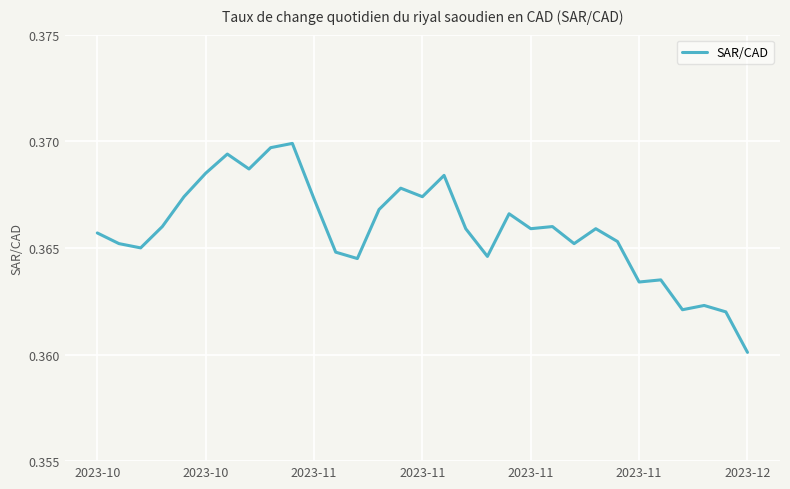

How many lines are shown in the chart?

1